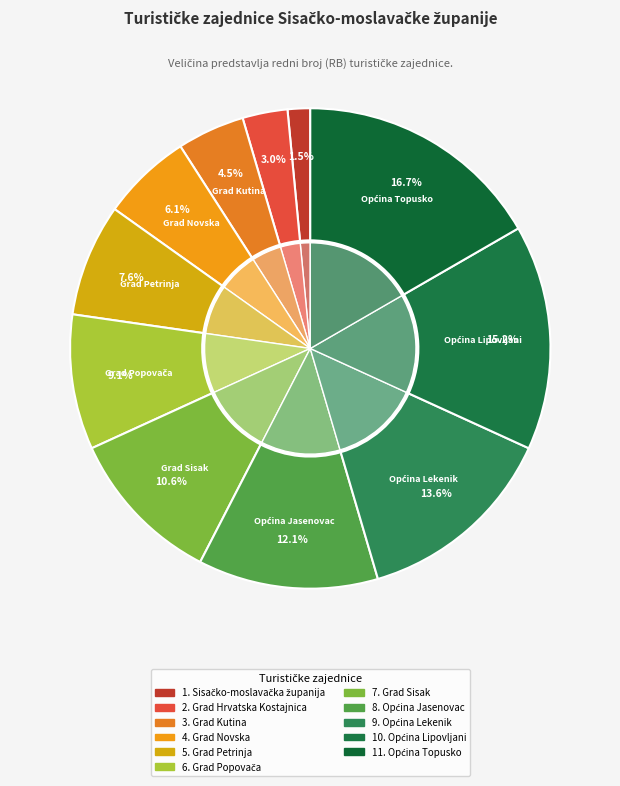

Does Grad Hrvatska Kostajnica account for over 50% of the chart?

No